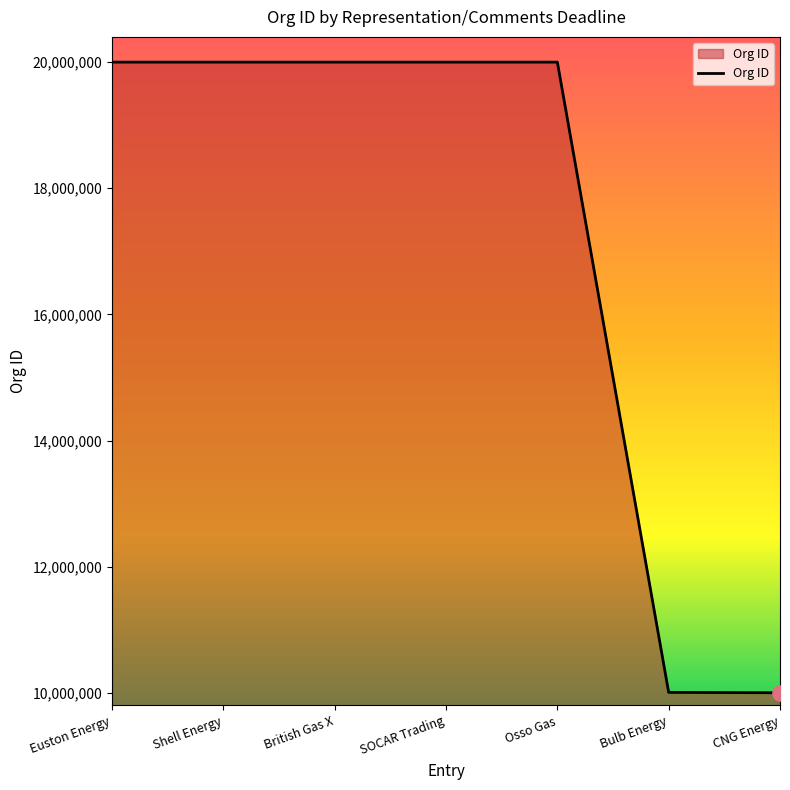

Approximately how many times larger is the value at SOCAR Trading compared to Euston Energy?

1.0